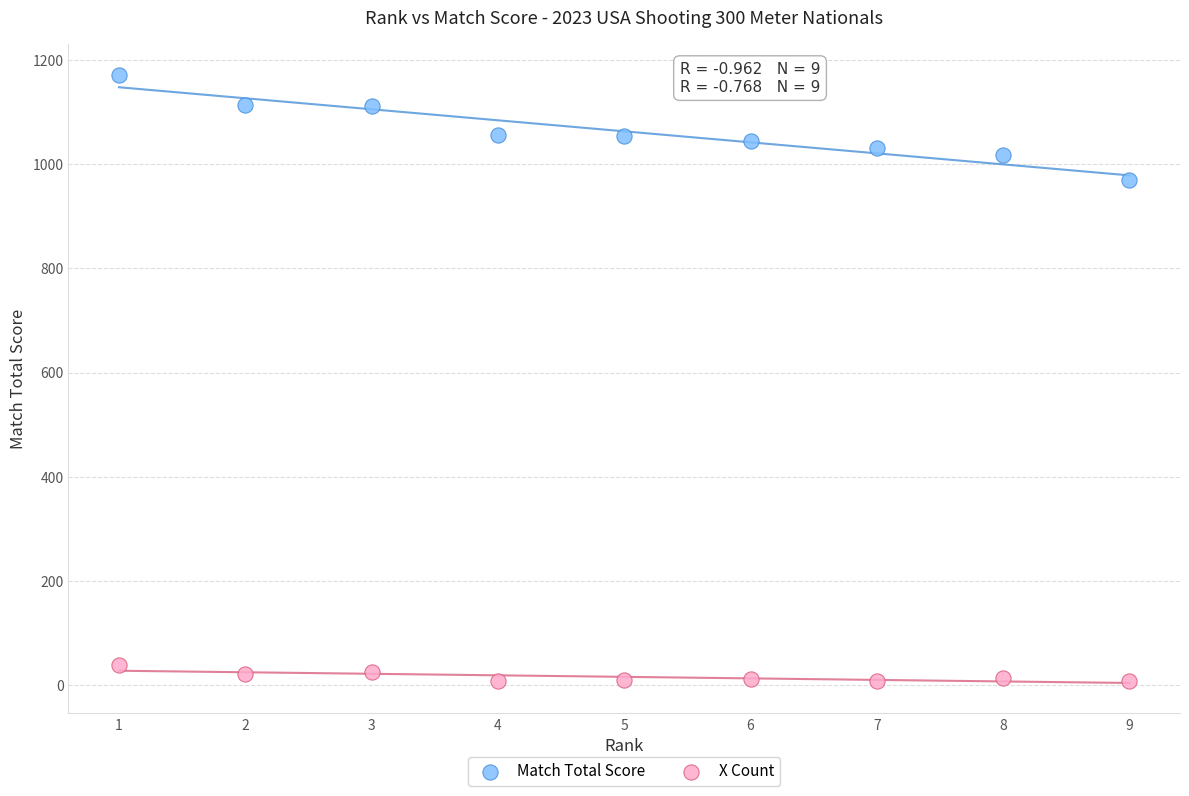

What are all the series names shown in the legend?

Match Total Score, X Count